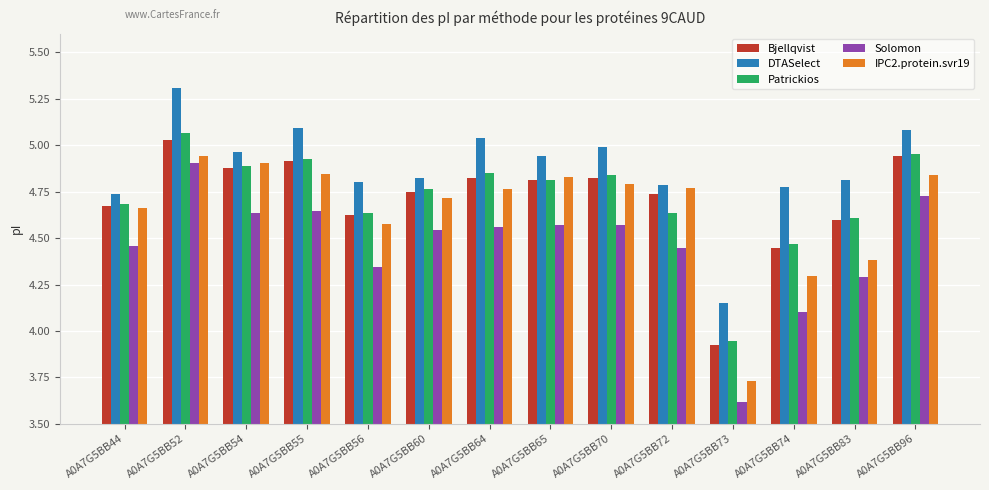

What are all the series names shown in the legend?

Bjellqvist, DTASelect, Patrickios, Solomon, IPC2.protein.svr19